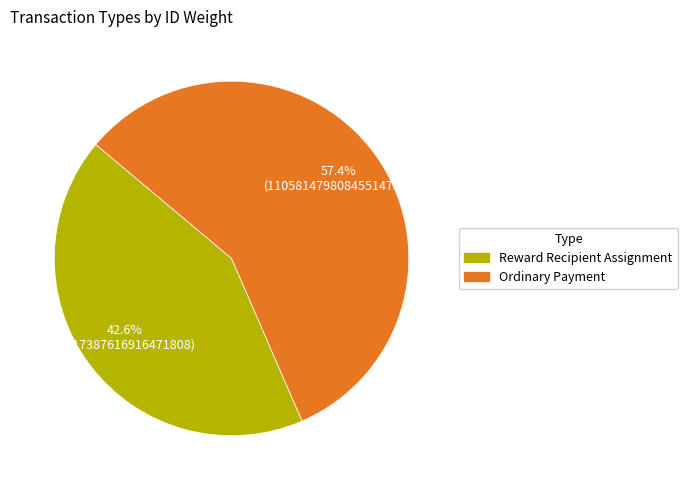

Is the sum of Reward Recipient Assignment and Ordinary Payment greater than half?

Yes